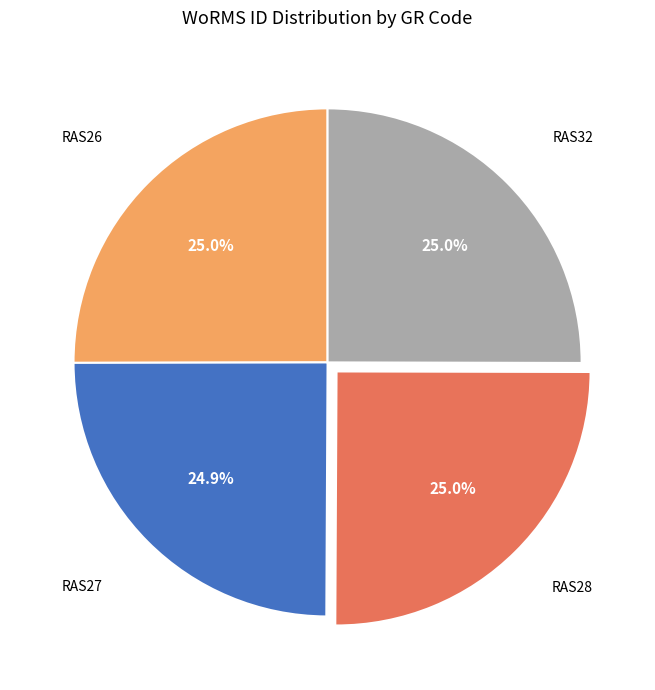

Count the number of slices in the pie.

4